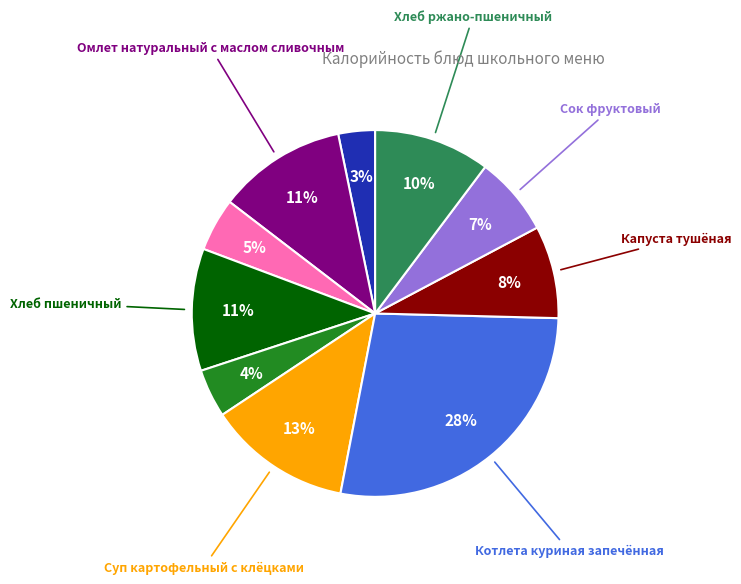

To the nearest percent, what is the average slice percentage?

10%